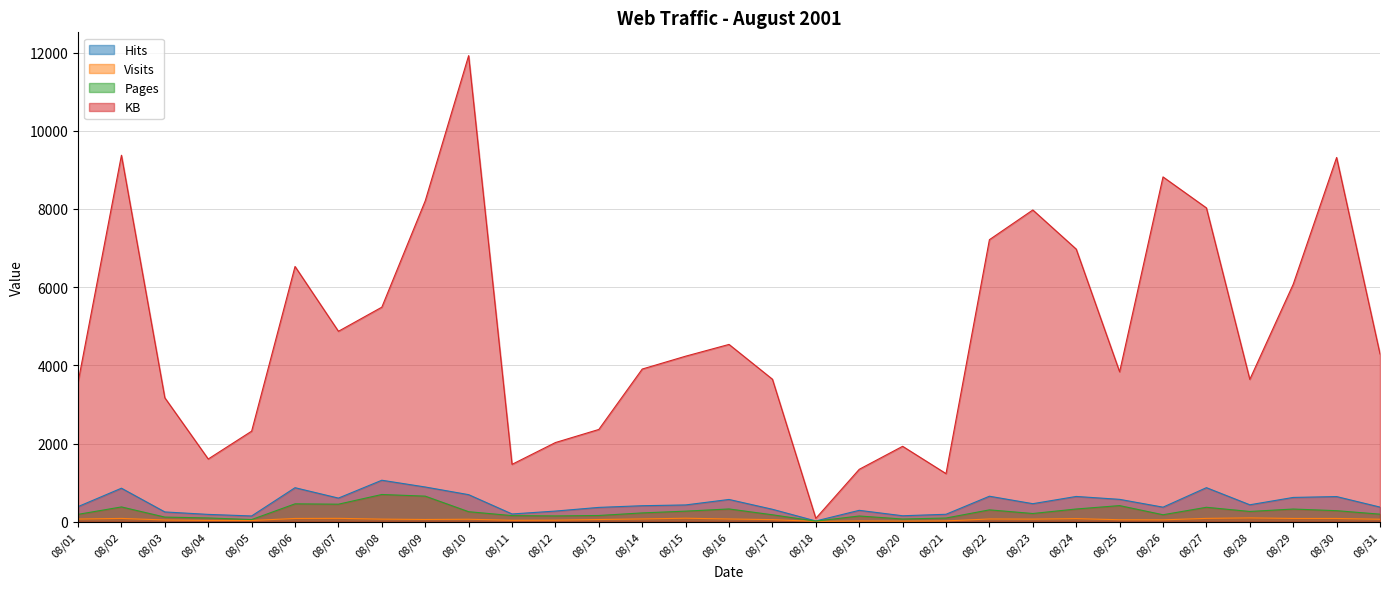

At 08/17, list the series in order from largest to smallest.

KB, Hits, Pages, Visits